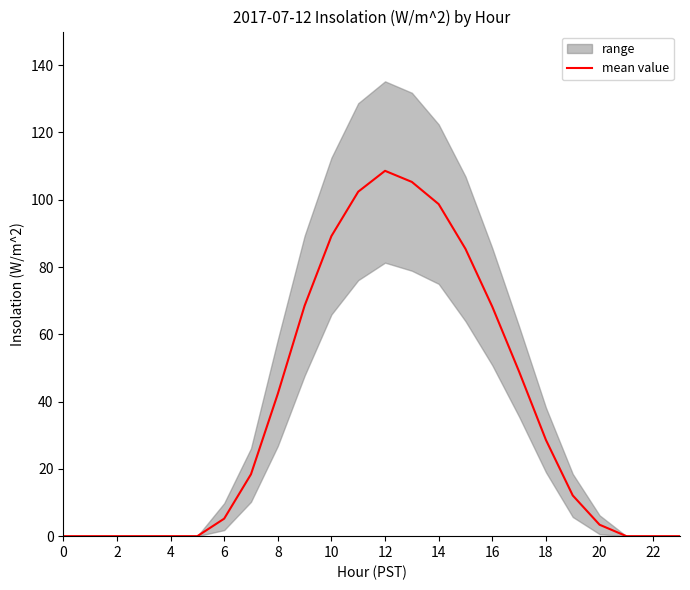

Which category has the highest value in the mean value series?

12